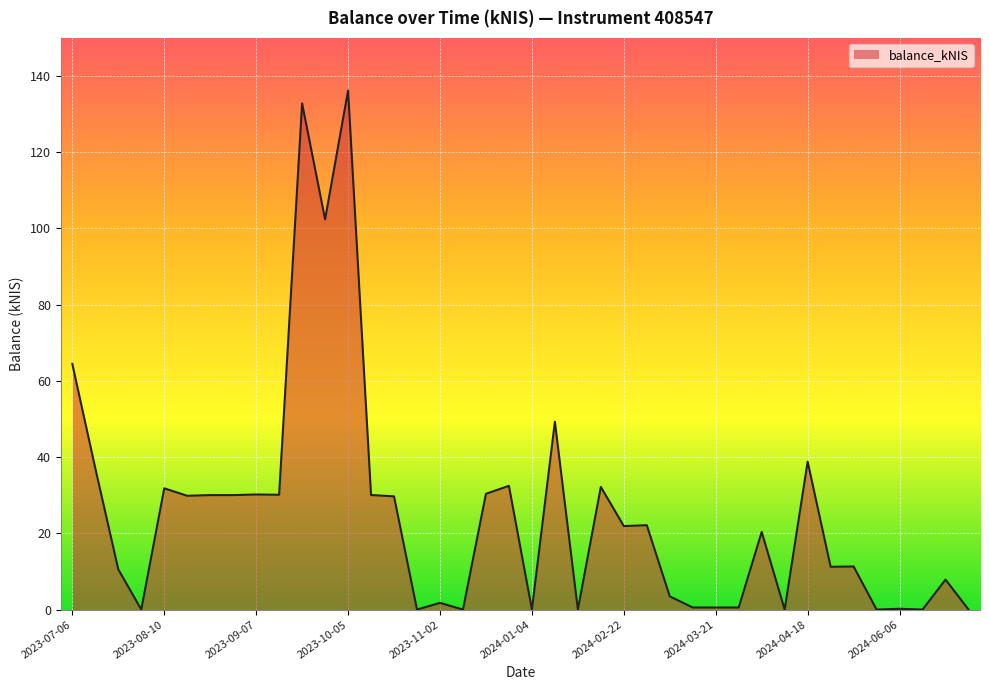

What is the greatest value displayed?

136.2